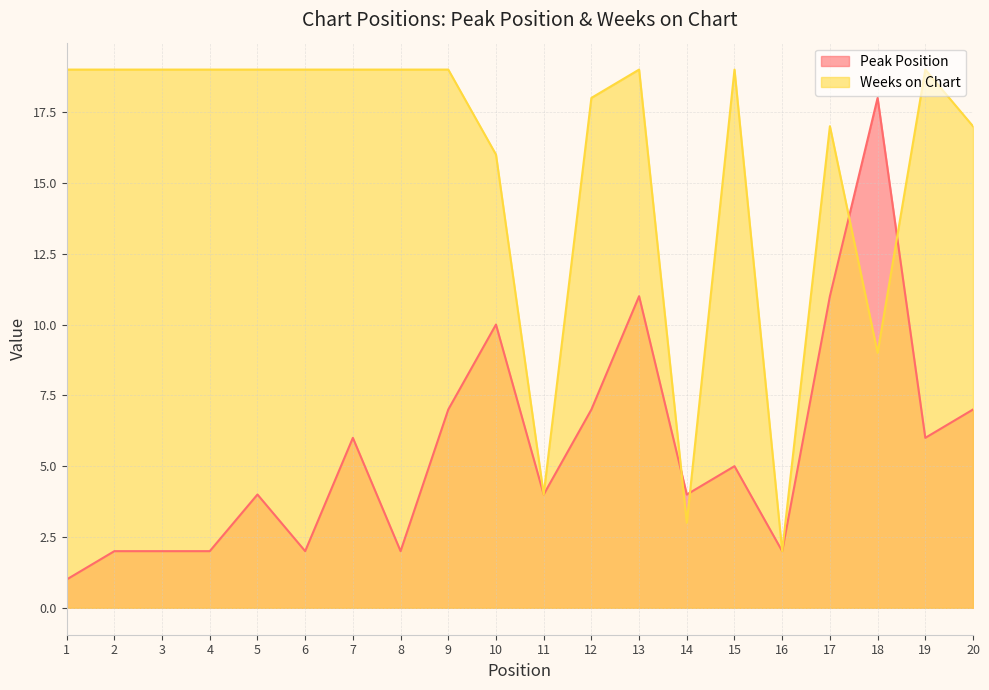

At which category does Peak Position reach its first local peak?

5